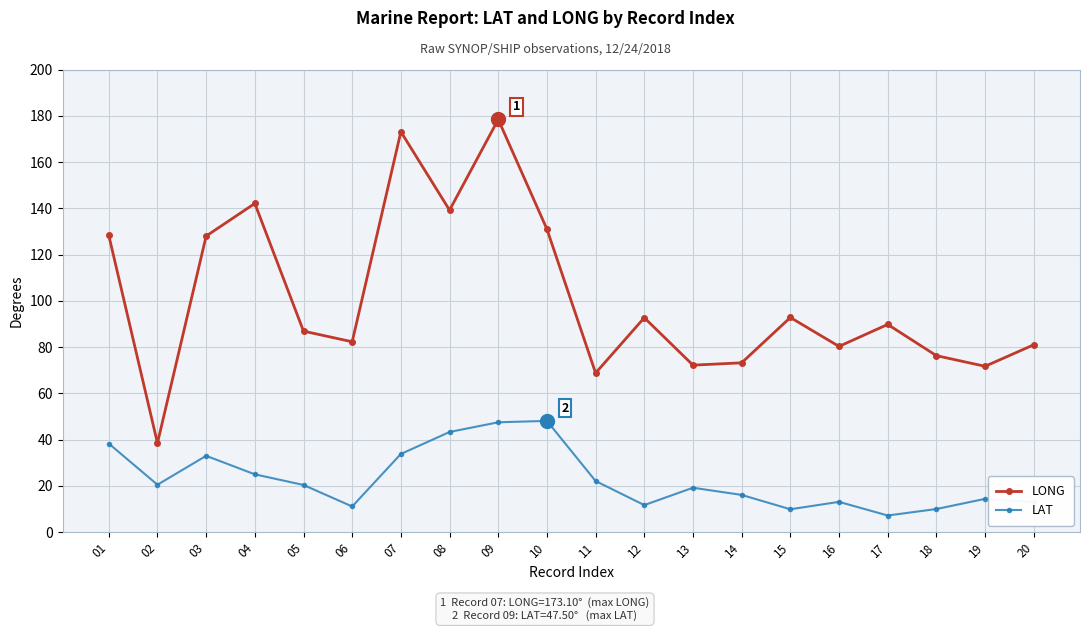

The LONG series shows 80.3 at 16. True or false?

True